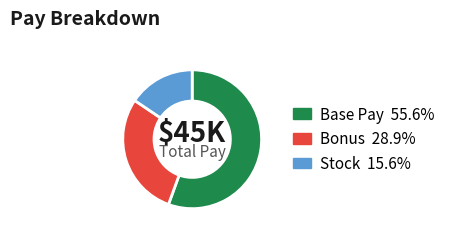

Does any single category account for the majority?

Yes